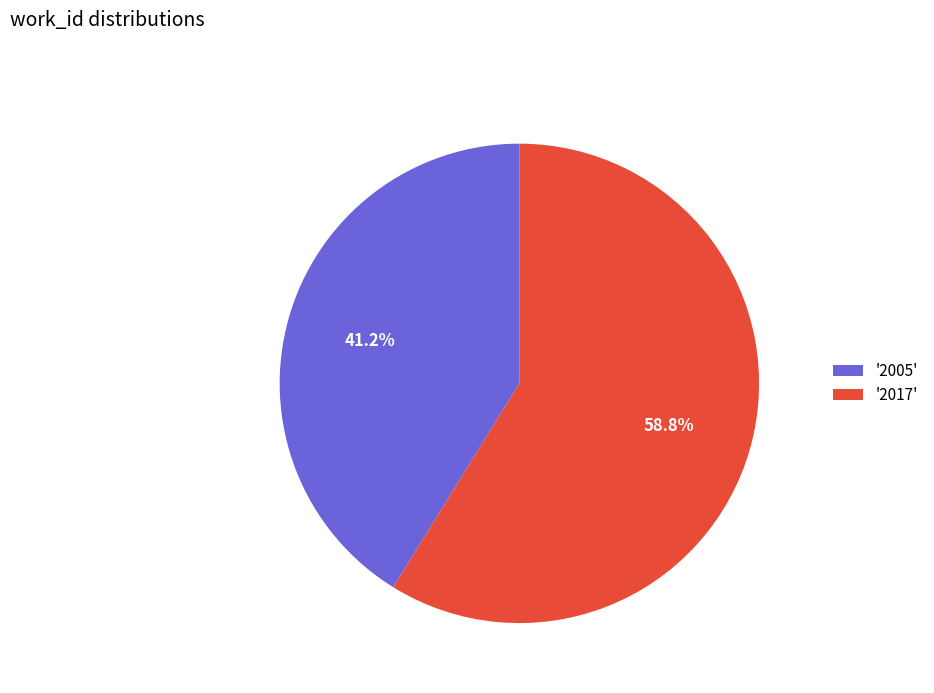

Rank the categories by value from highest to lowest.

'2017', '2005'